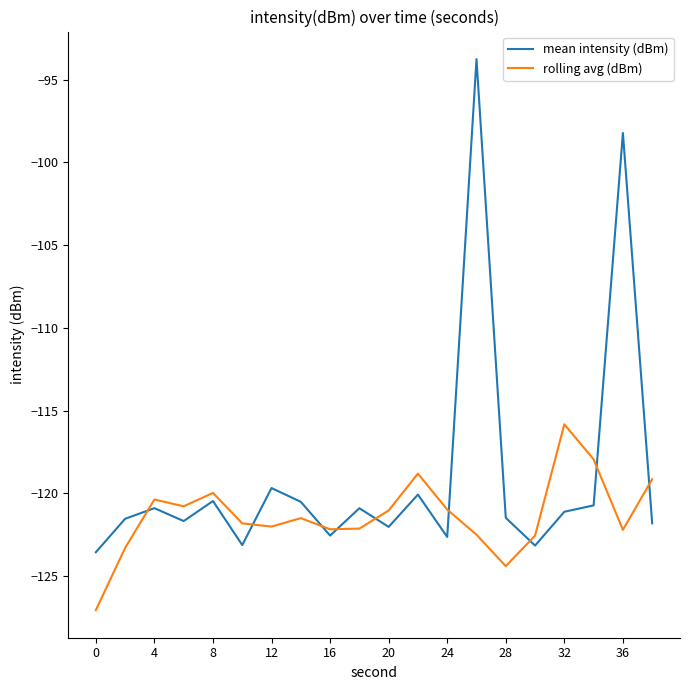

How many interior local valleys does the mean intensity (dBm) series have?

6